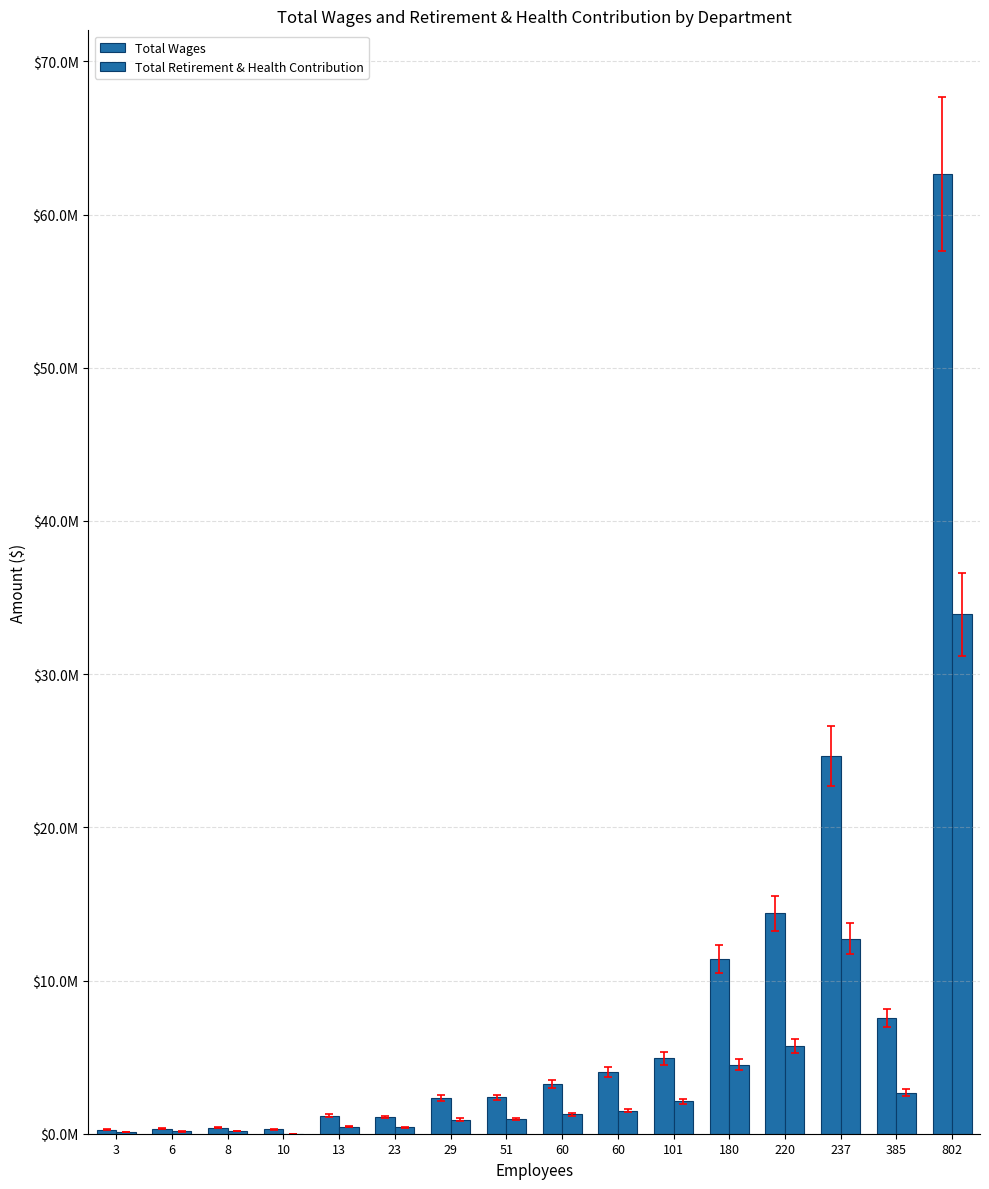

Between 8 and 60, which is larger?

60